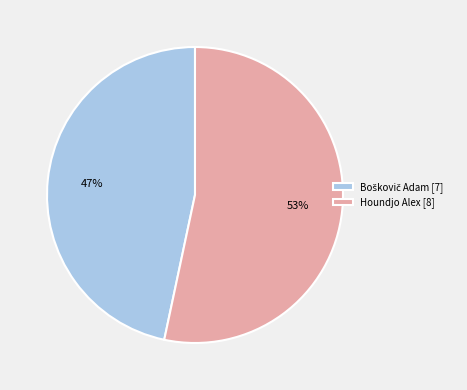

Which slice is the largest?

Houndjo Alex